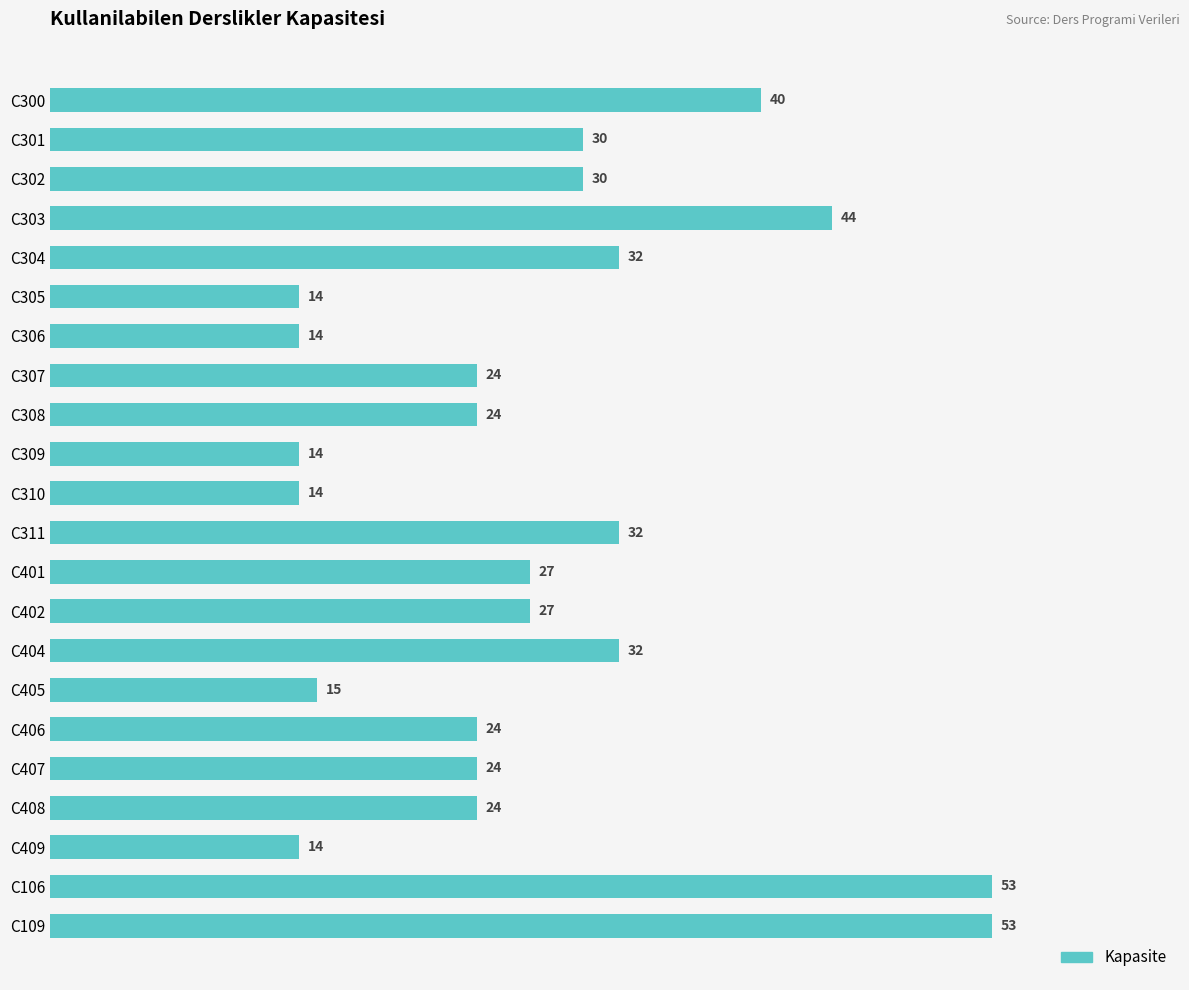

What is the value of the 15th bar from the top?

32